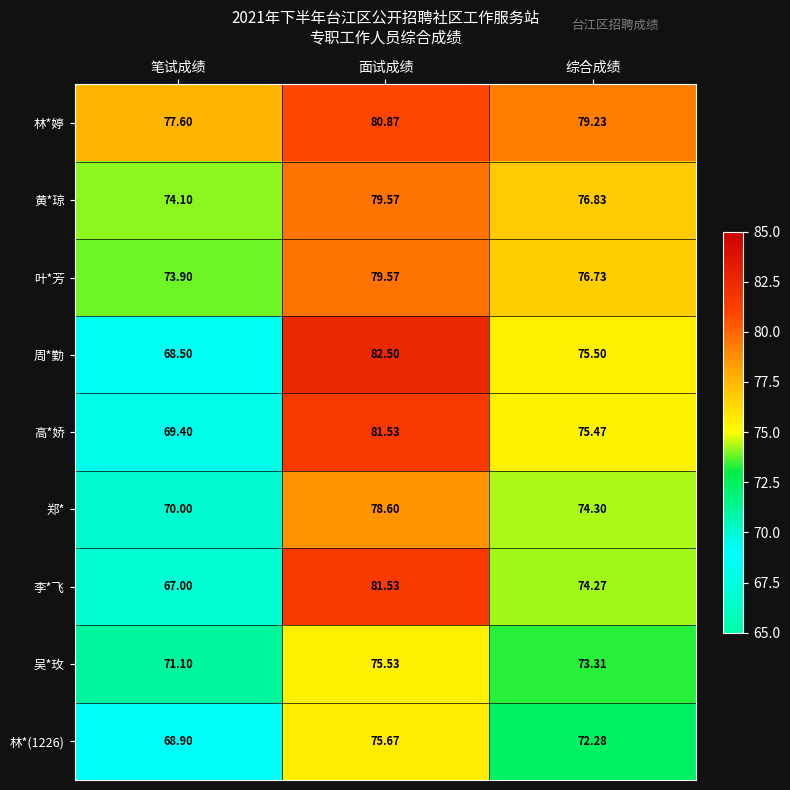

What is the greatest value displayed?

82.5